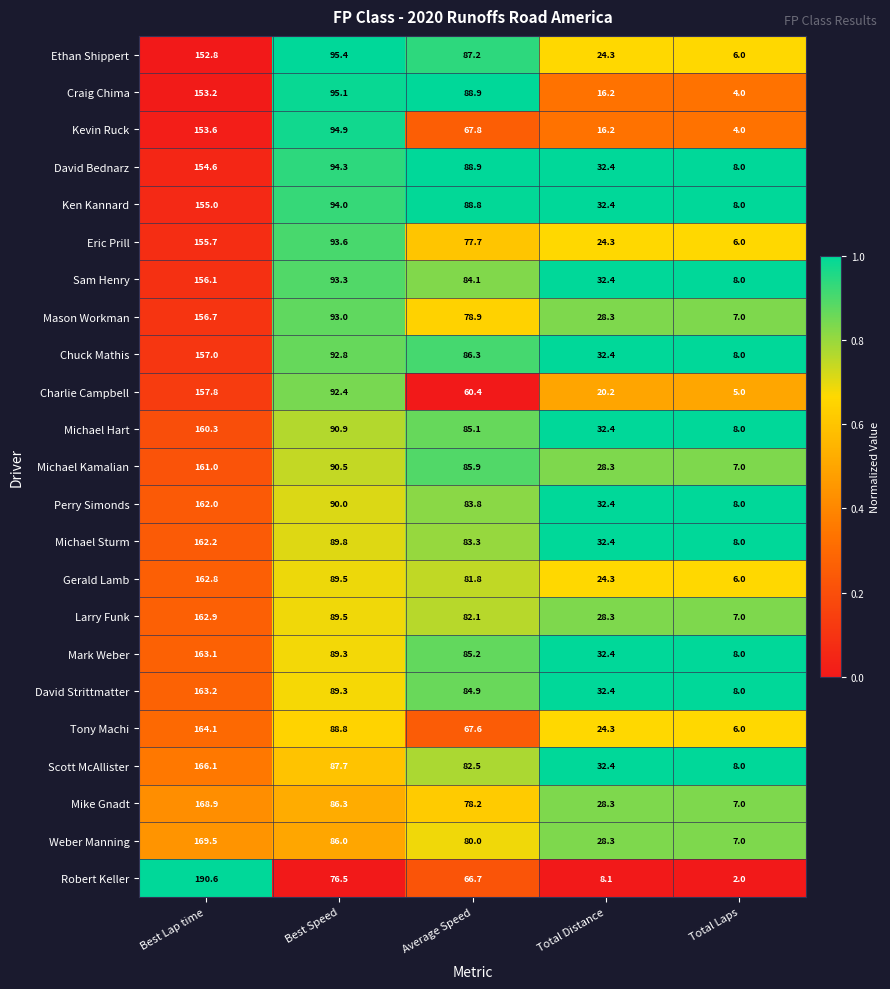

At how many categories does at least one series exceed 50?

3